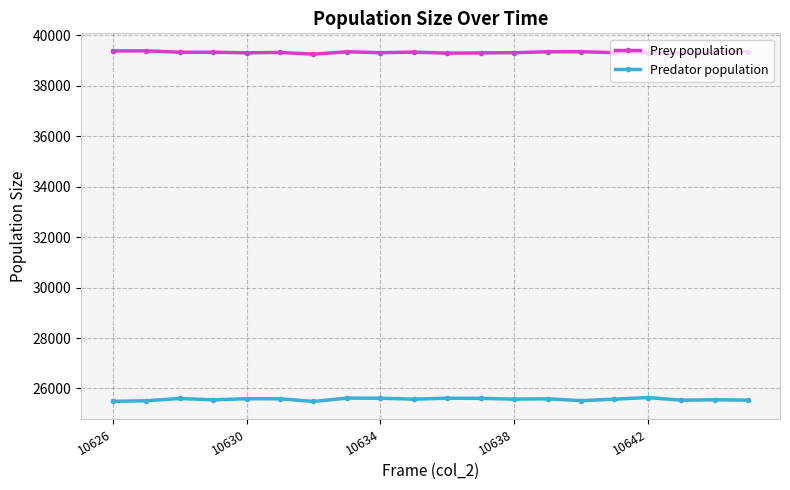

True or false: Prey population and Predator population intersect in this chart.

False